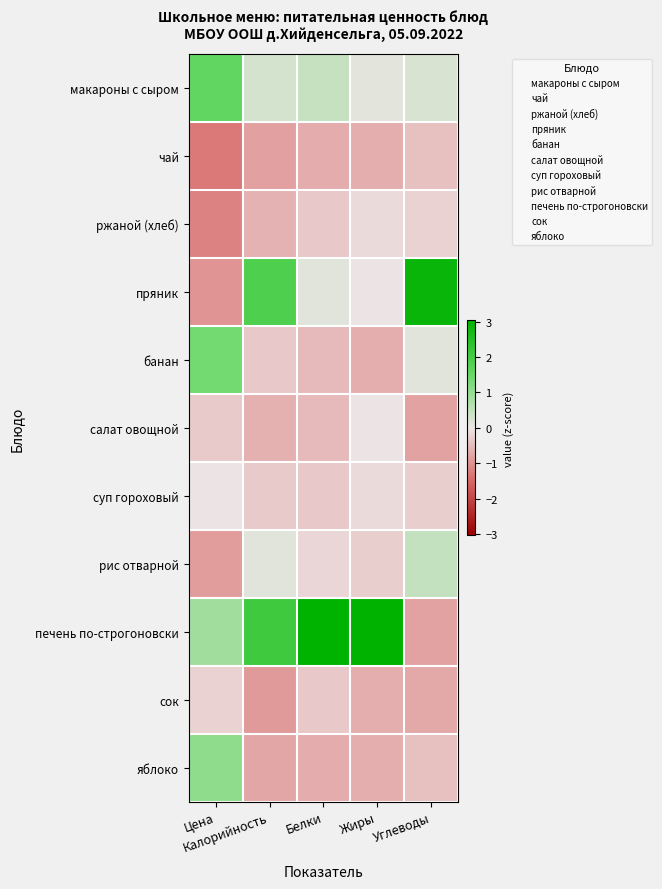

Reading left to right, what are all the values shown in this chart?

макароны с сыром: Цена=1.6	Калорийность=0.3	Белки=0.4	Жиры=0.1	Углеводы=0.2
чай: Цена=-1.3	Калорийность=-0.8	Белки=-0.7	Жиры=-0.6	Углеводы=-0.4
ржаной (хлеб): Цена=-1.2	Калорийность=-0.6	Белки=-0.3	Жиры=-0.1	Углеводы=-0.2
пряник: Цена=-1.0	Калорийность=1.9	Белки=0.1	Жиры=-0.0	Углеводы=2.9
банан: Цена=1.4	Калорийность=-0.4	Белки=-0.5	Жиры=-0.6	Углеводы=0.1
салат овощной: Цена=-0.3	Калорийность=-0.6	Белки=-0.5	Жиры=-0.0	Углеводы=-0.8
суп гороховый: Цена=-0.0	Калорийность=-0.3	Белки=-0.3	Жиры=-0.1	Углеводы=-0.3
рис отварной: Цена=-0.9	Калорийность=0.1	Белки=-0.2	Жиры=-0.3	Углеводы=0.5
печень по-строгоновски: Цена=0.8	Калорийность=2.1	Белки=3.0	Жиры=3.0	Углеводы=-0.8
сок: Цена=-0.2	Калорийность=-0.9	Белки=-0.3	Жиры=-0.6	Углеводы=-0.7
яблоко: Цена=1.0	Калорийность=-0.8	Белки=-0.7	Жиры=-0.6	Углеводы=-0.4